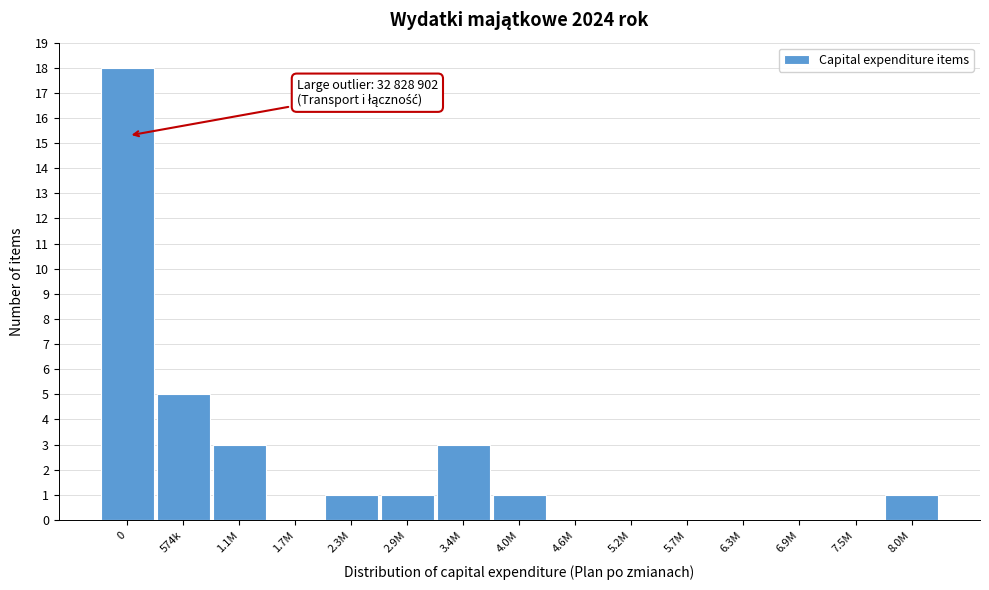

Reading right to left, extract all data points from this chart.

8.0M=1	7.5M=0	6.9M=0	6.3M=0	5.7M=0	5.2M=0	4.6M=0	4.0M=1	3.4M=3	2.9M=1	2.3M=1	1.7M=0	1.1M=3	574k=5	0=18